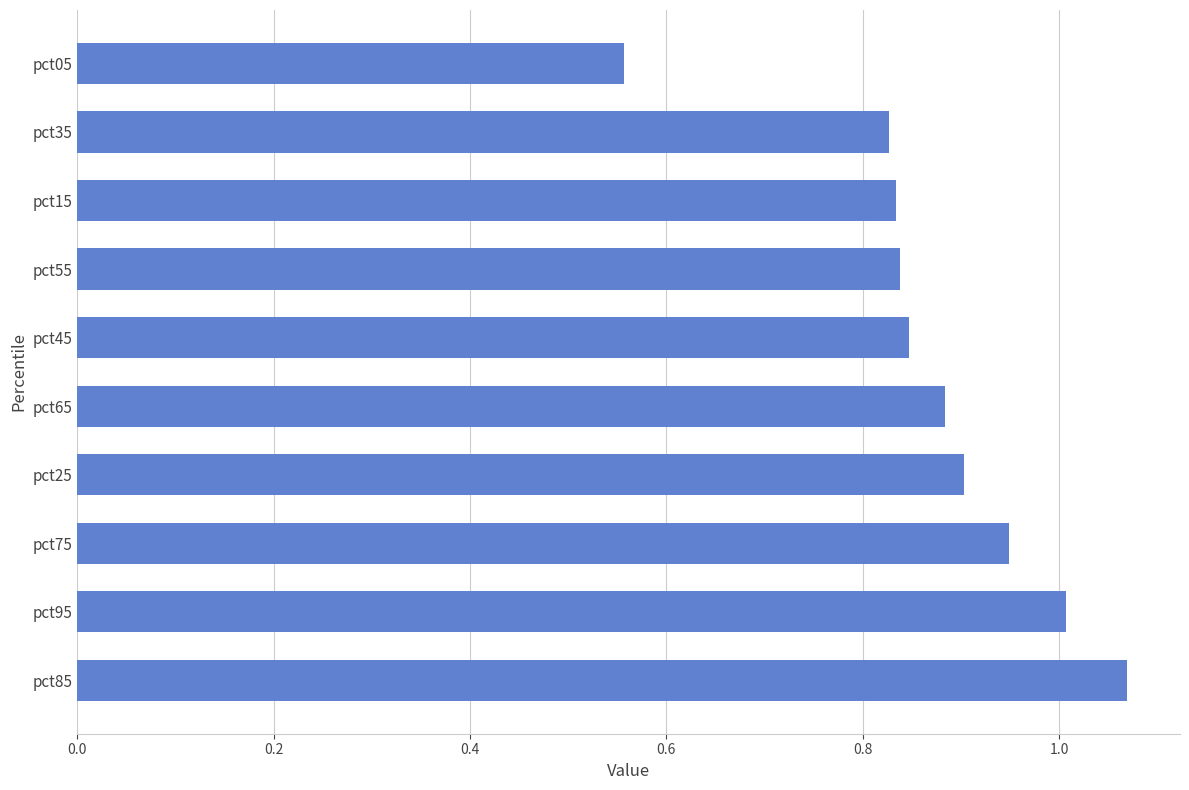

At which label is the value closest to 0?

pct05